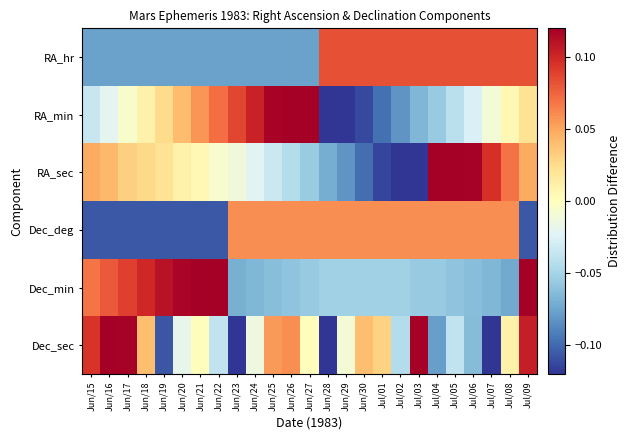

What is the total value across all series at Jul/09?

0.3